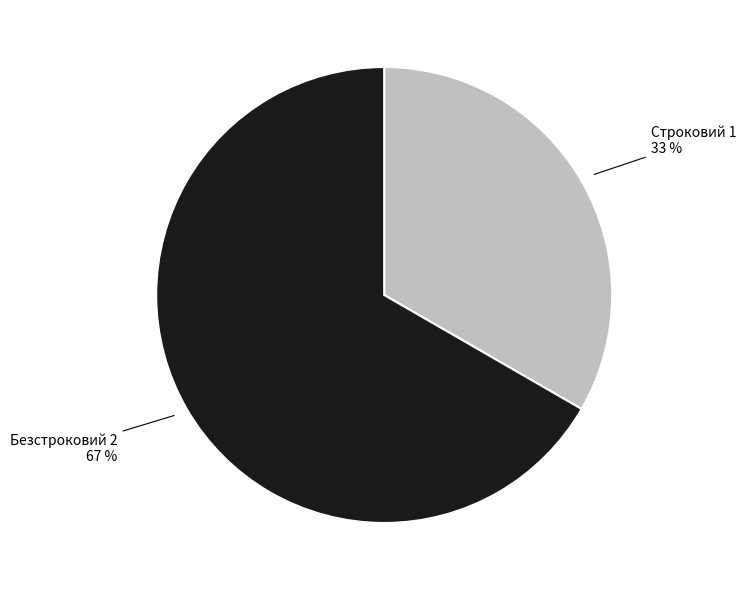

Does any single category account for the majority?

Yes